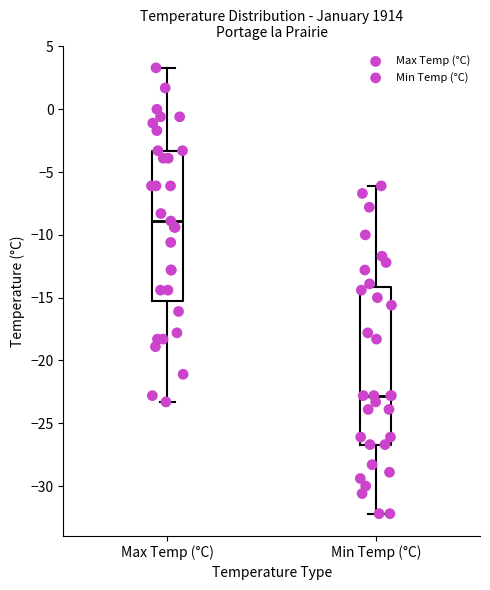

Reading left to right, transcribe this box plot: for each box, give where its median line is, the range the box spans, and where its two whiskers end, as read against the y-axis. The values are not printed on the chart, so give them approximately, as read against the axis.

Max Temp (°C): median -9.0, box -15.0 to -3.5, whiskers -23.5 to 3.5
Min Temp (°C): median -23.0, box -26.5 to -14.0, whiskers -32.0 to -6.0